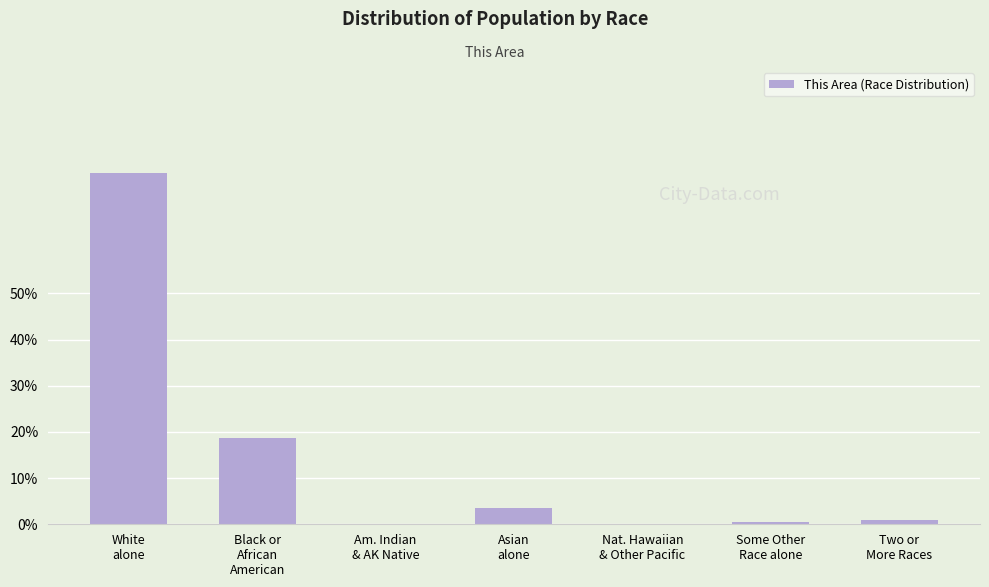

Between Nat. Hawaiian
& Other Pacific and Asian
alone, which is larger?

Asian
alone